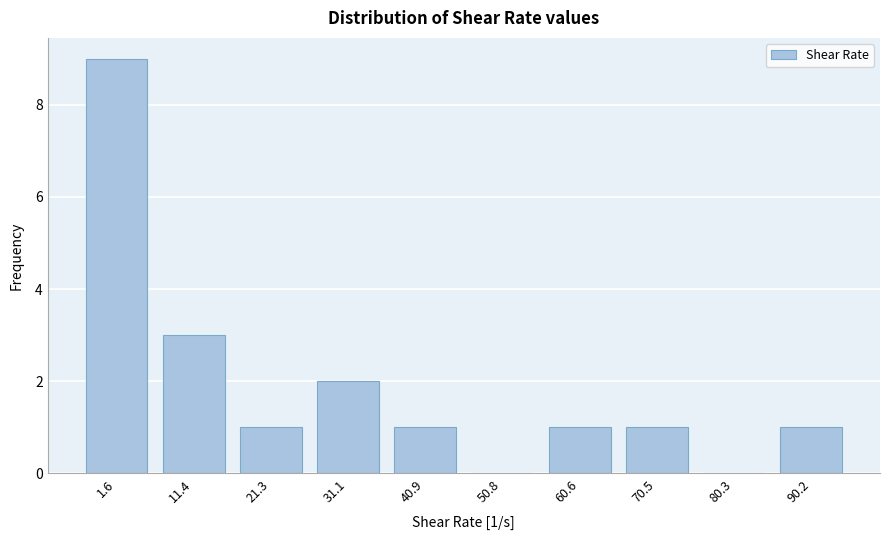

Reading left to right, transcribe all the data shown in this chart.

1.6=9	11.4=3	21.3=1	31.1=2	40.9=1	50.8=0	60.6=1	70.5=1	80.3=0	90.2=1